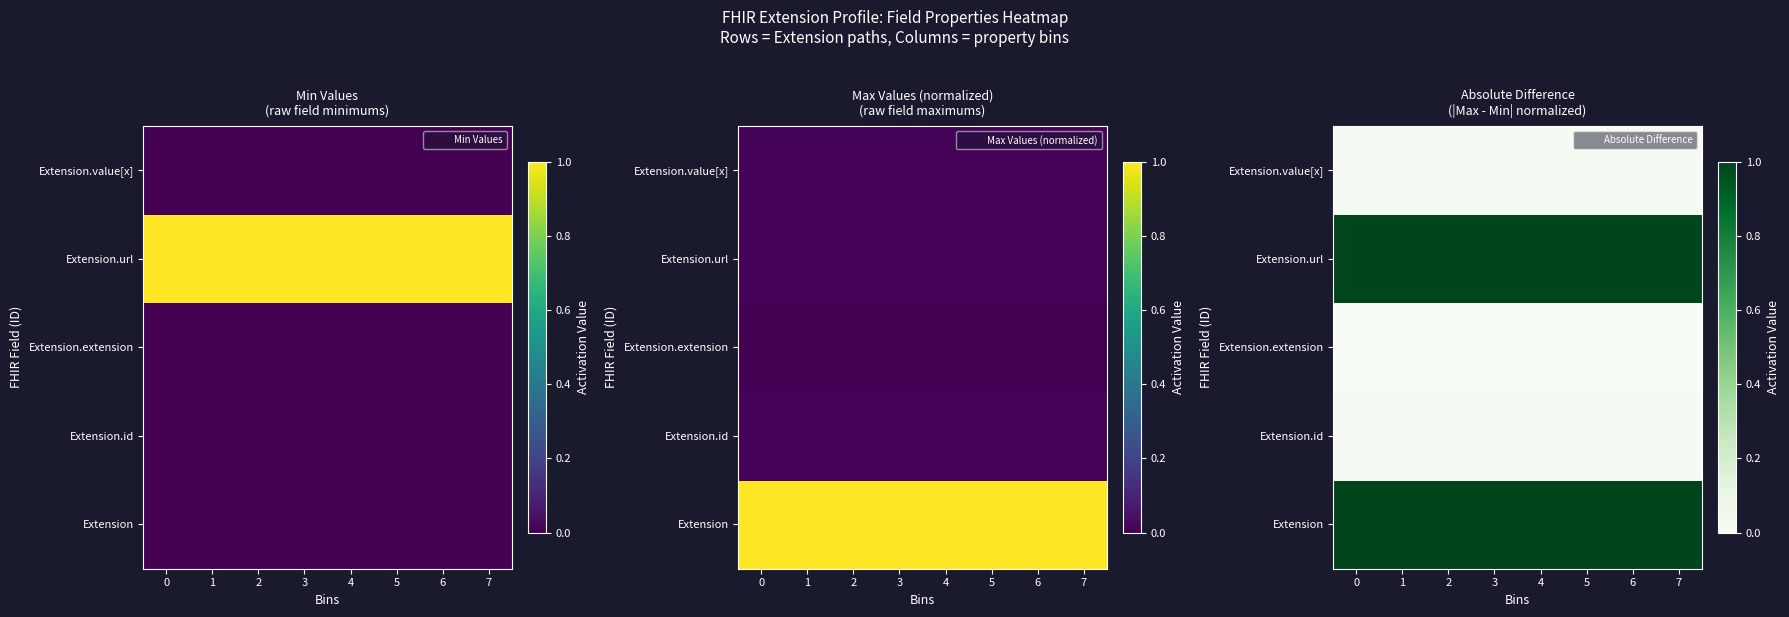

Is the value of row_2 at 3 greater than the value of row_3 at 2?

No